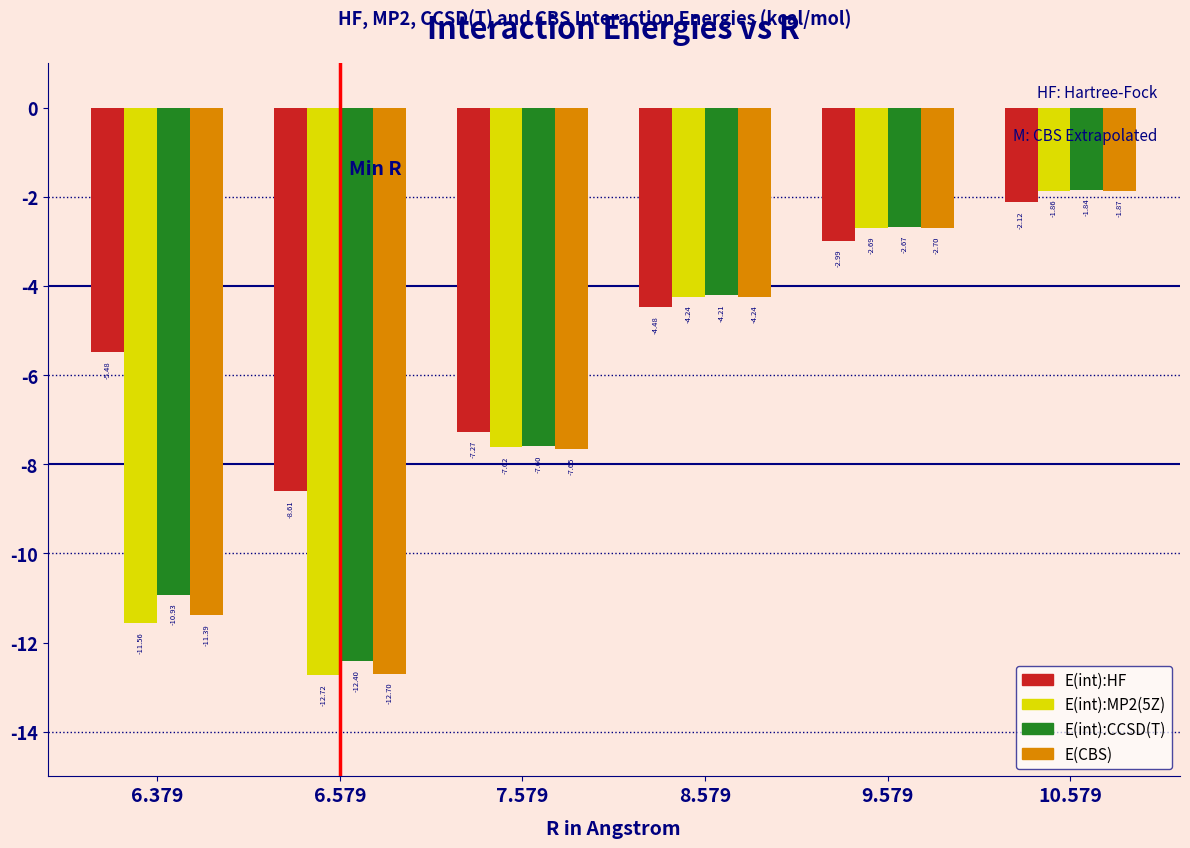

Between 6.379 and 9.579, which series saw the biggest shift?

E(int):MP2(5Z)